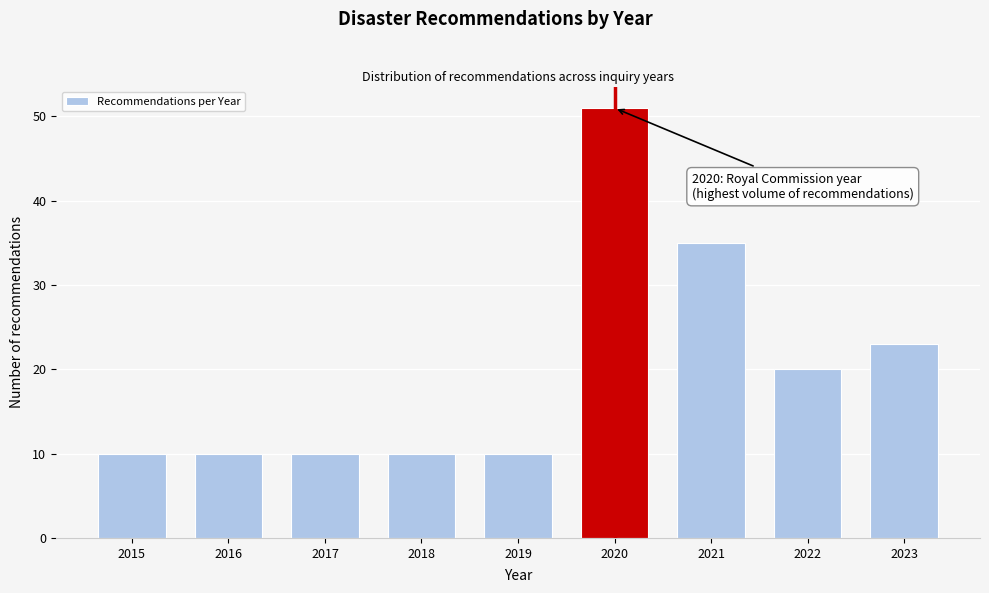

Reading left to right, what are all the values shown in this chart?

10	10	10	10	10	51	35	20	23